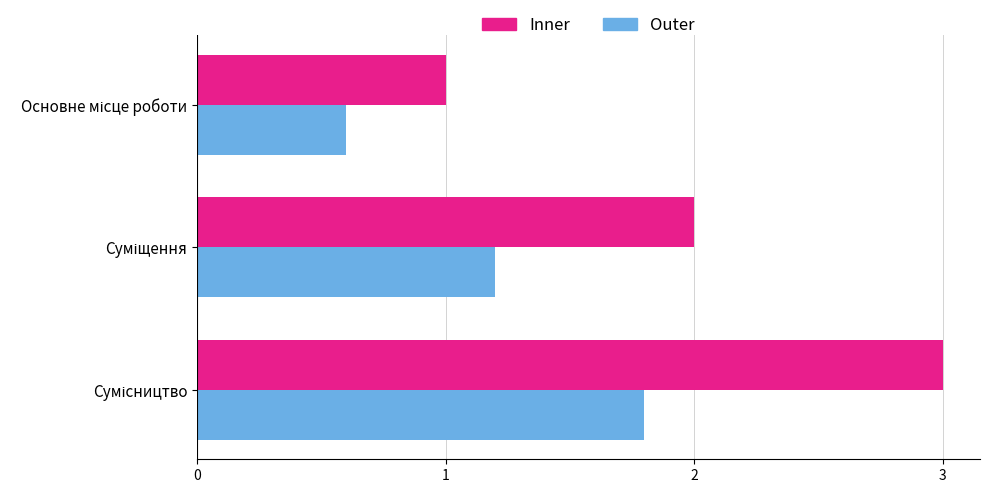

What is the greatest value displayed?

3.0